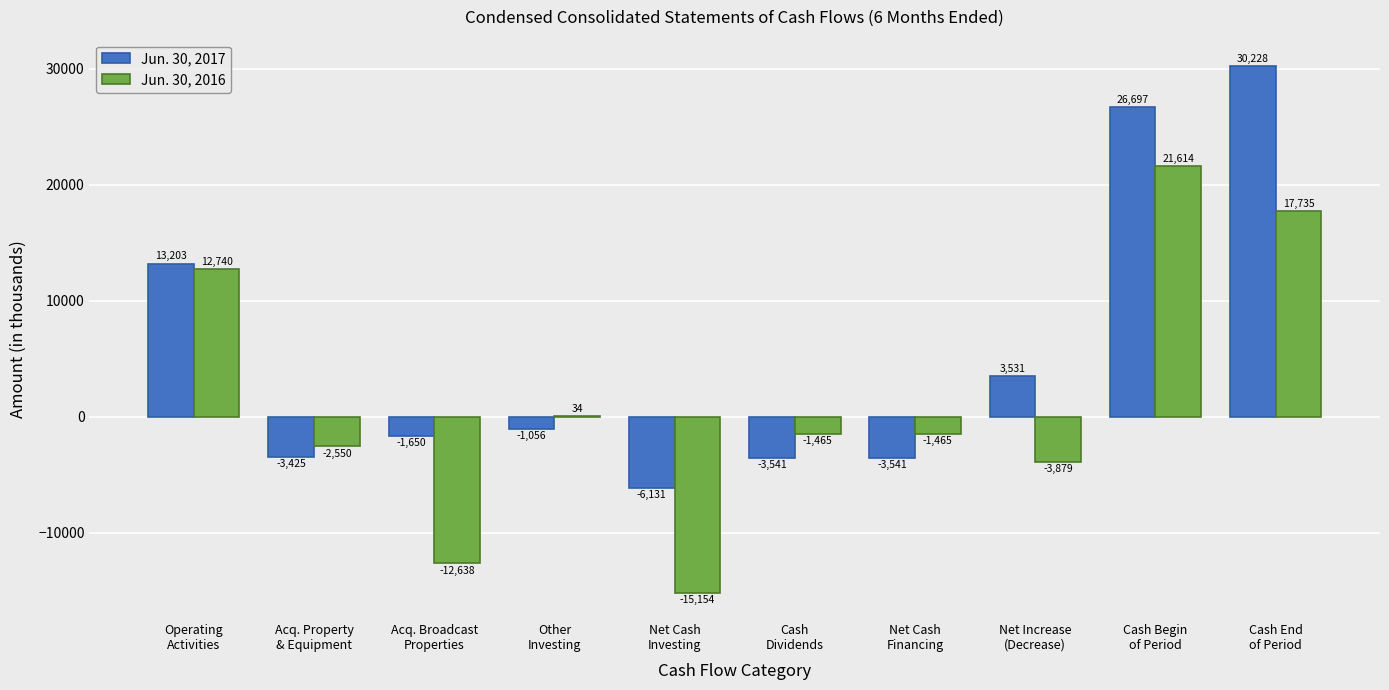

Which category has the highest value across all series?

Cash End
of Period